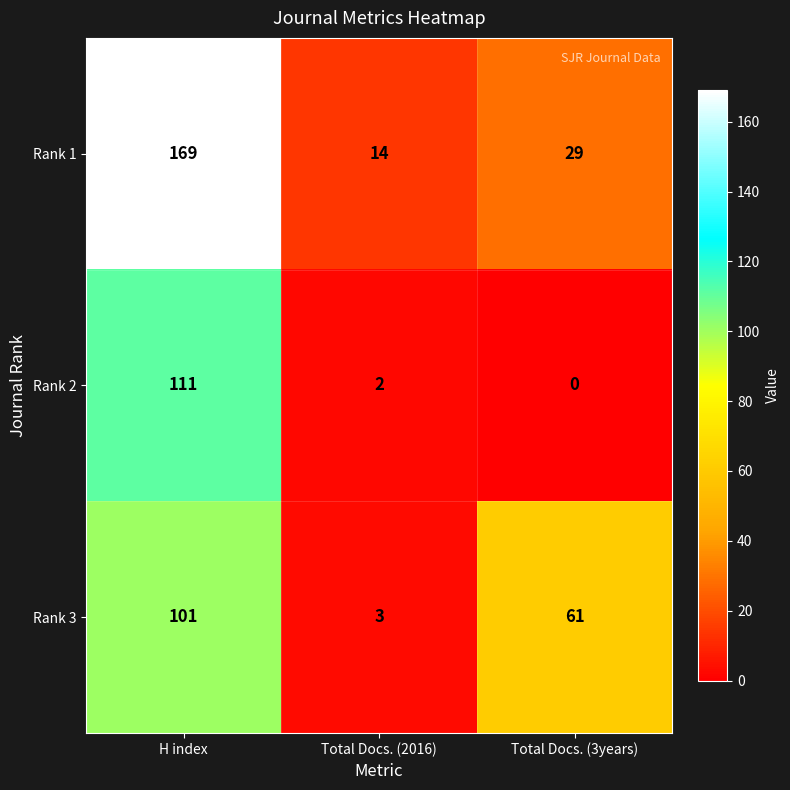

Where does the Rank 3 series first go above 61?

H index